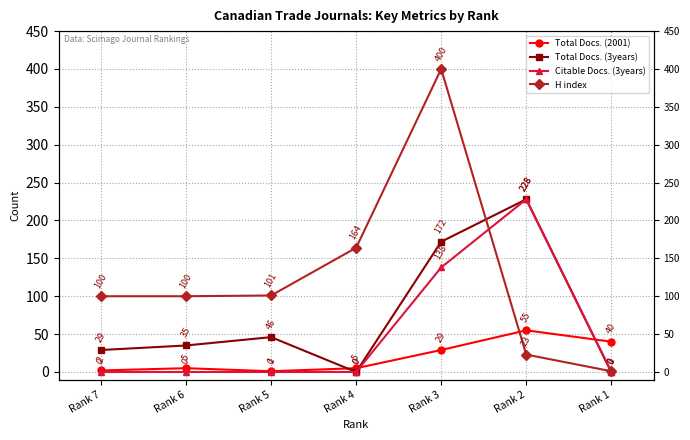

At which category is the sum across all series the highest?

Rank 3